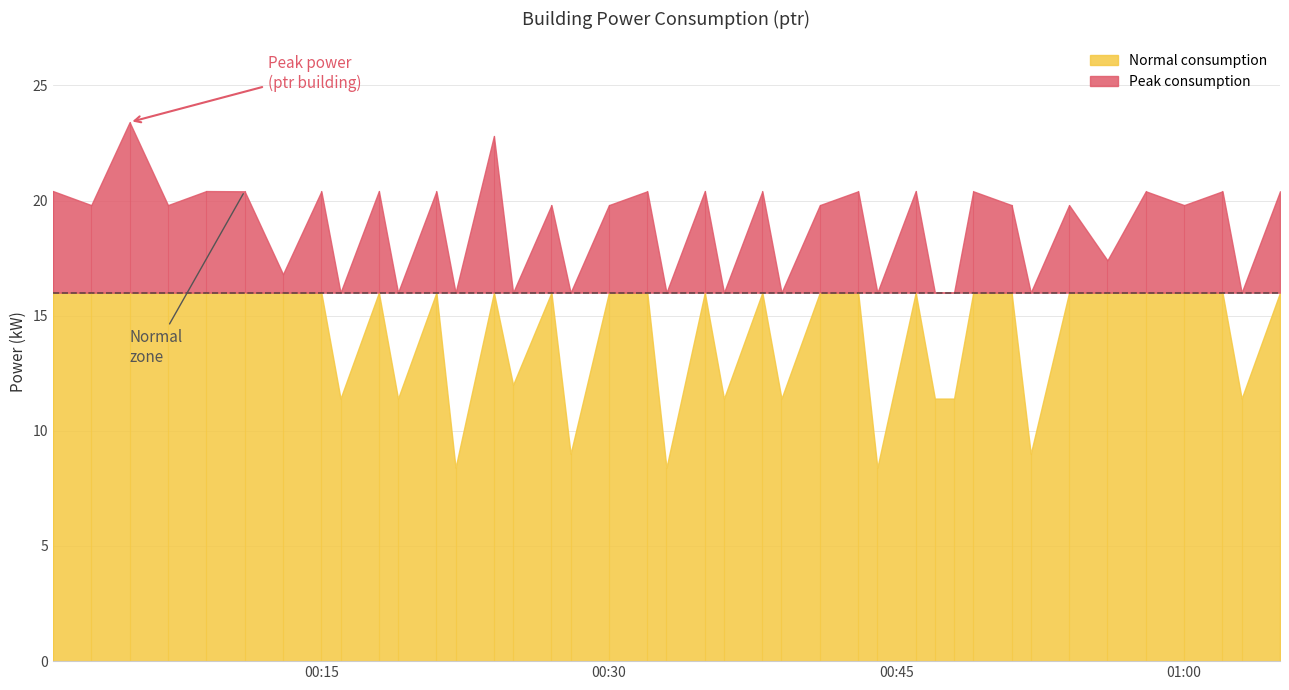

True or false: the data shows 11.4 at 28.

True